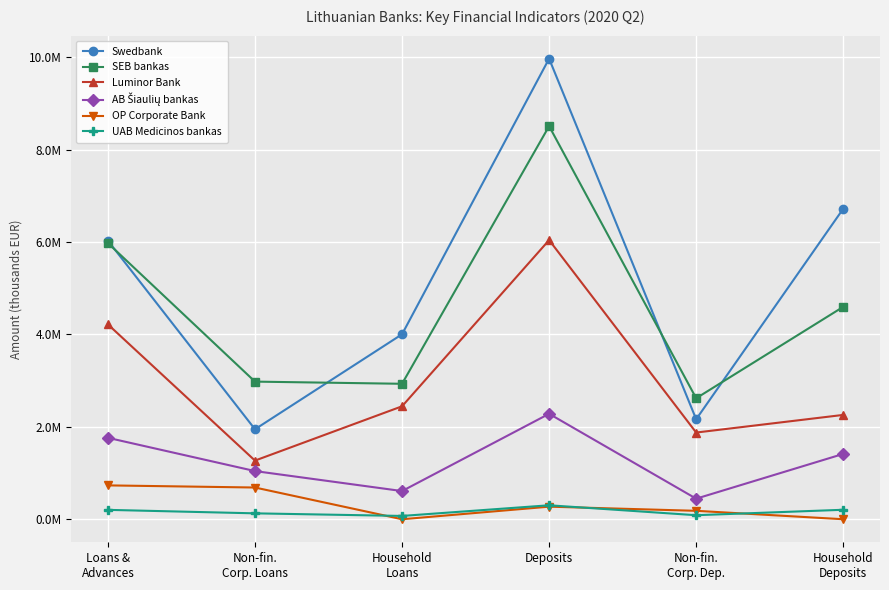

What is the value of the OP Corporate Bank point at the 1st from the left?

732857